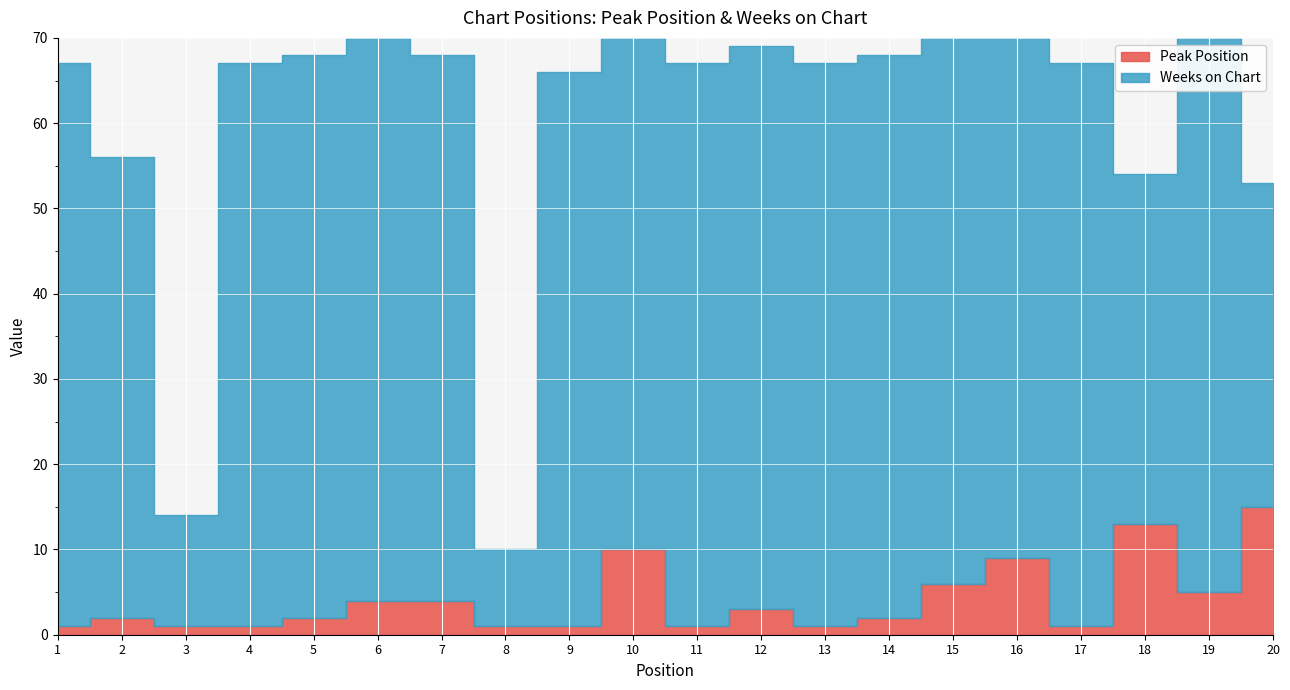

What is the difference between the Peak Position values at 14 and 3?

1